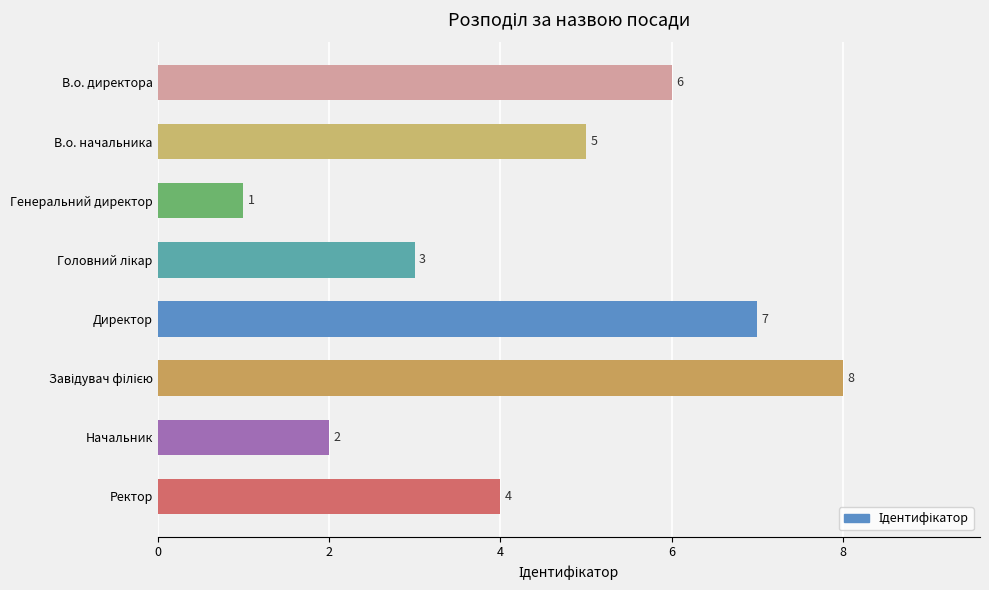

What is the ratio of the value at Ректор to the value at Генеральний директор?

4.0